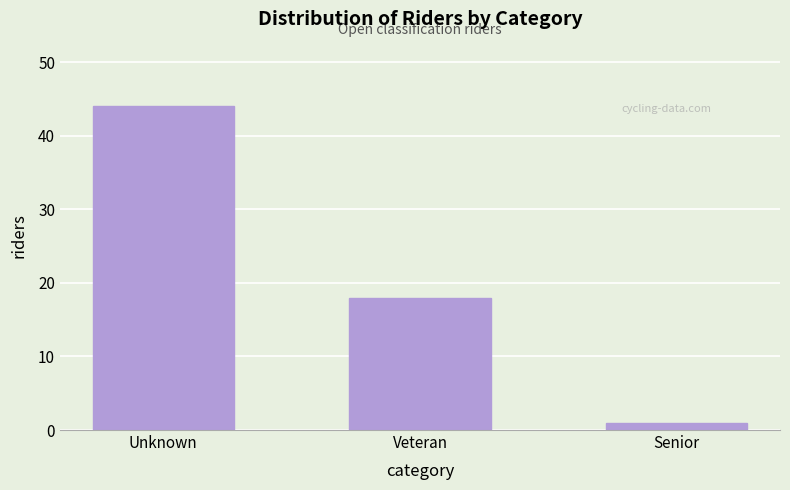

Reading left to right, what are all the values shown in this chart?

Unknown=44	Veteran=18	Senior=1